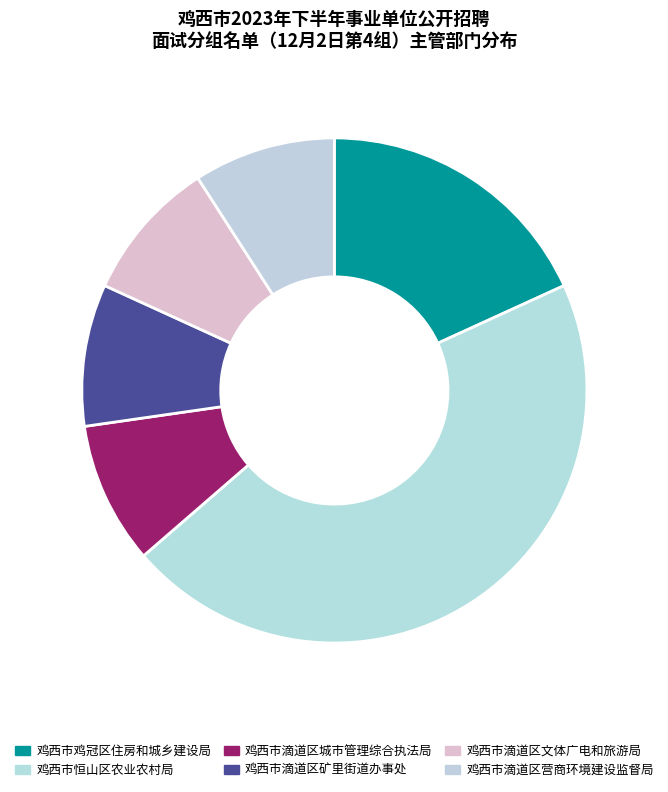

To the nearest percent, what is the difference between the largest and smallest slice percentages?

36%